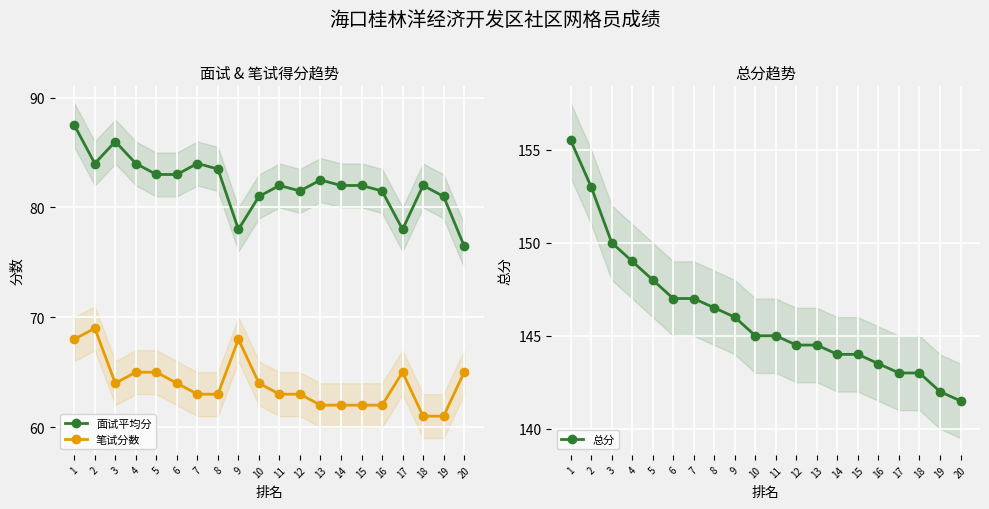

True or false: 笔试分数 and 总分 intersect in this chart.

False